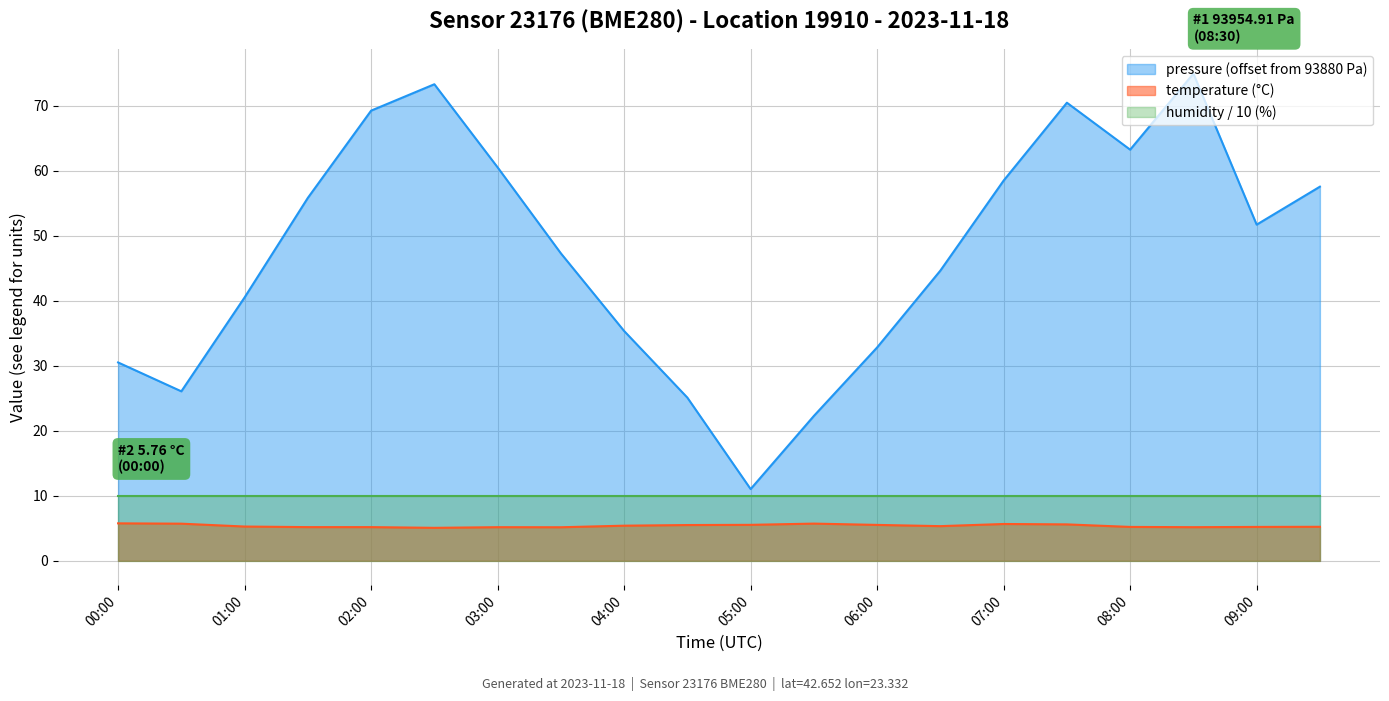

What is the difference between the maximum and second lowest values in the temperature series?

0.6